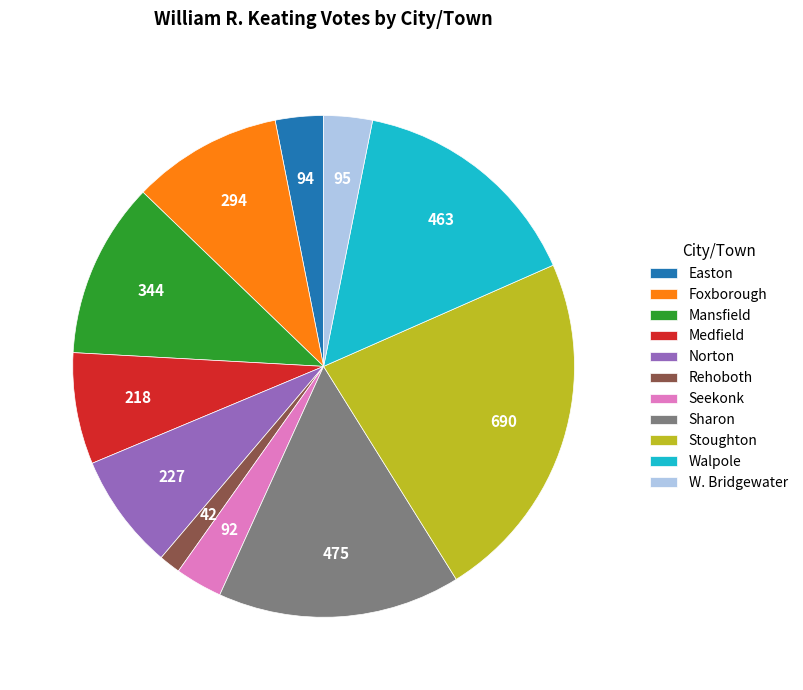

Which slice is the smallest?

Rehoboth